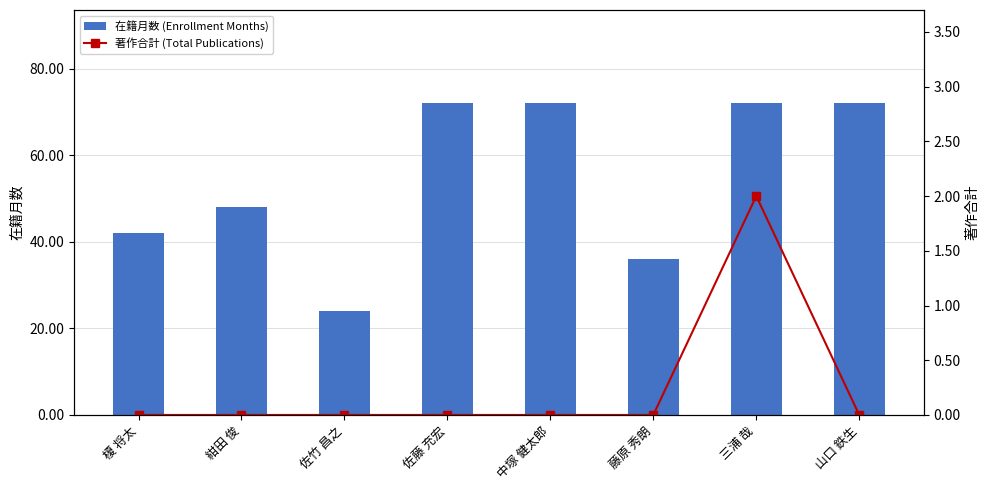

Is it true that 在籍月数 (Enrollment Months) equals 36 at 佐竹 昌之?

False